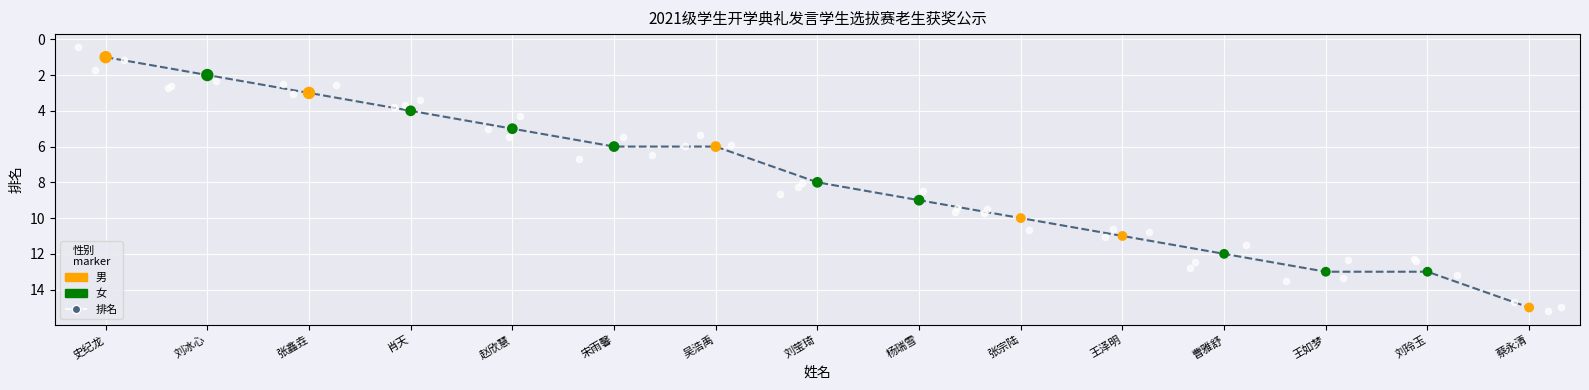

Approximately how many times larger is the value at 张鑫垚 compared to 王如梦?

0.2